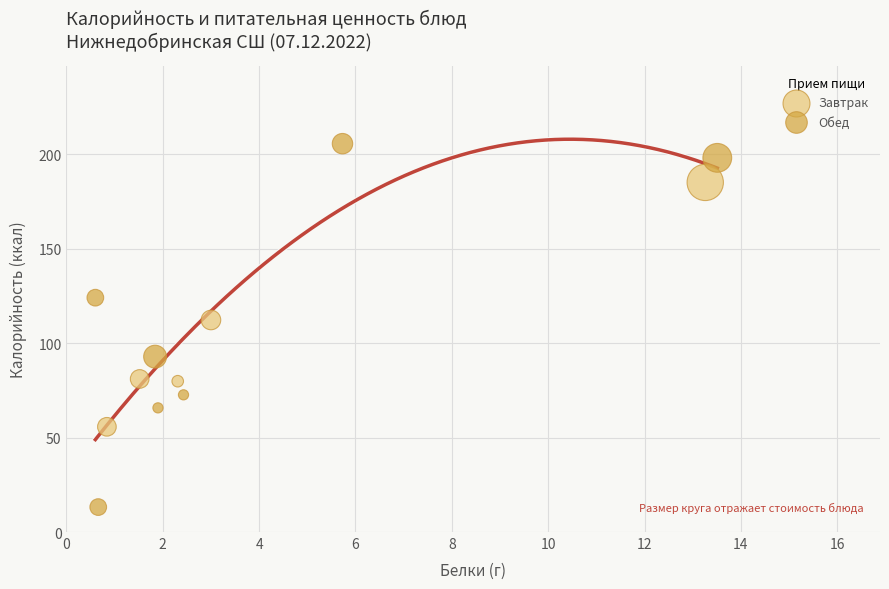

Which series reaches the maximum Y coordinate?

Обед